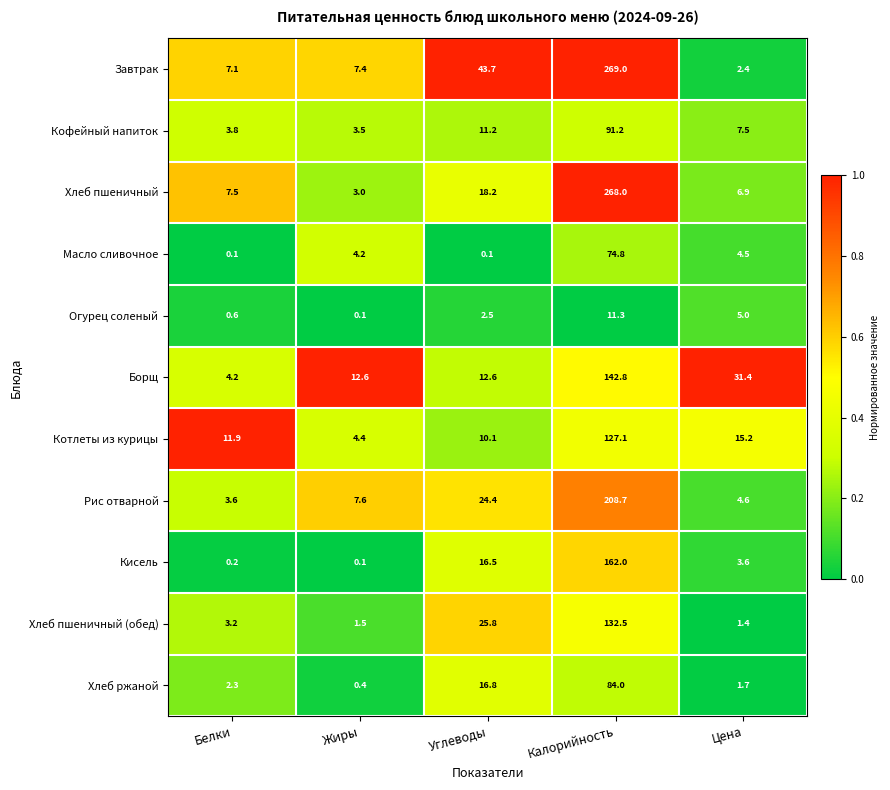

True or false: Хлеб пшеничный has a value of 1.9 at Жиры.

False